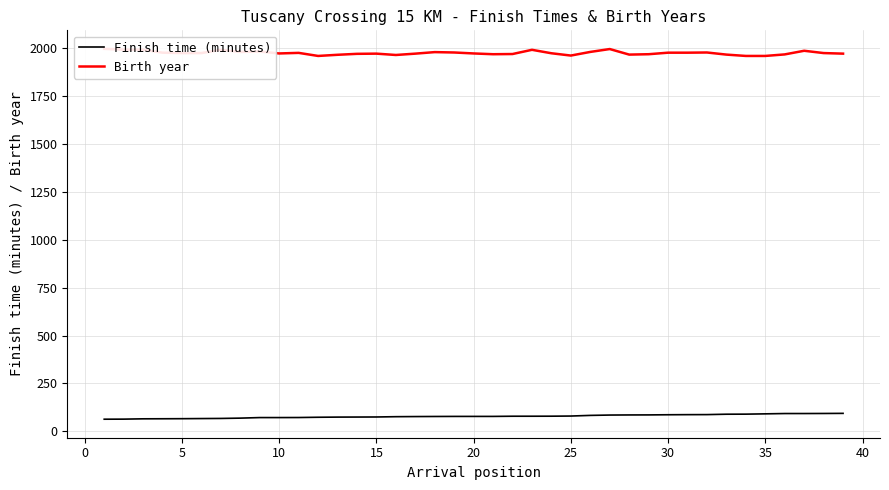

True or false: Birth year and Finish time (minutes) cross at least once.

False